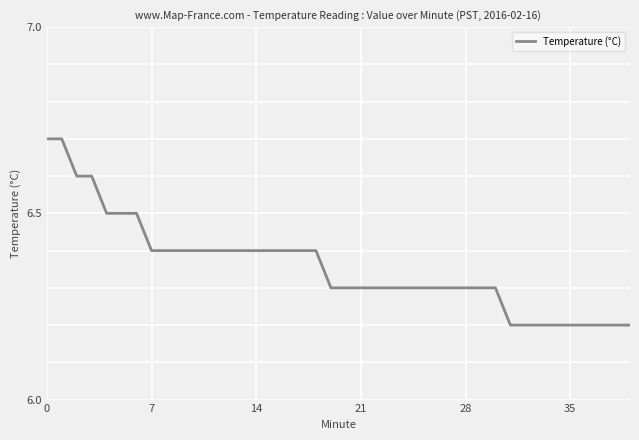

What is the difference between the maximum and minimum values?

0.5